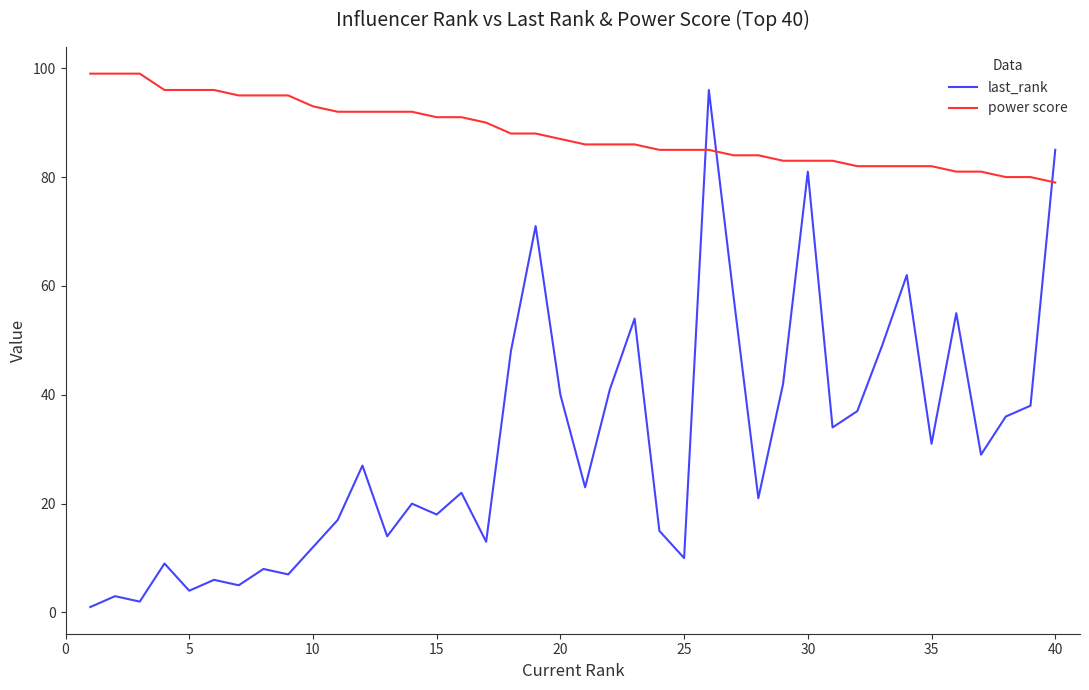

What is the sum of all power score values?

3525